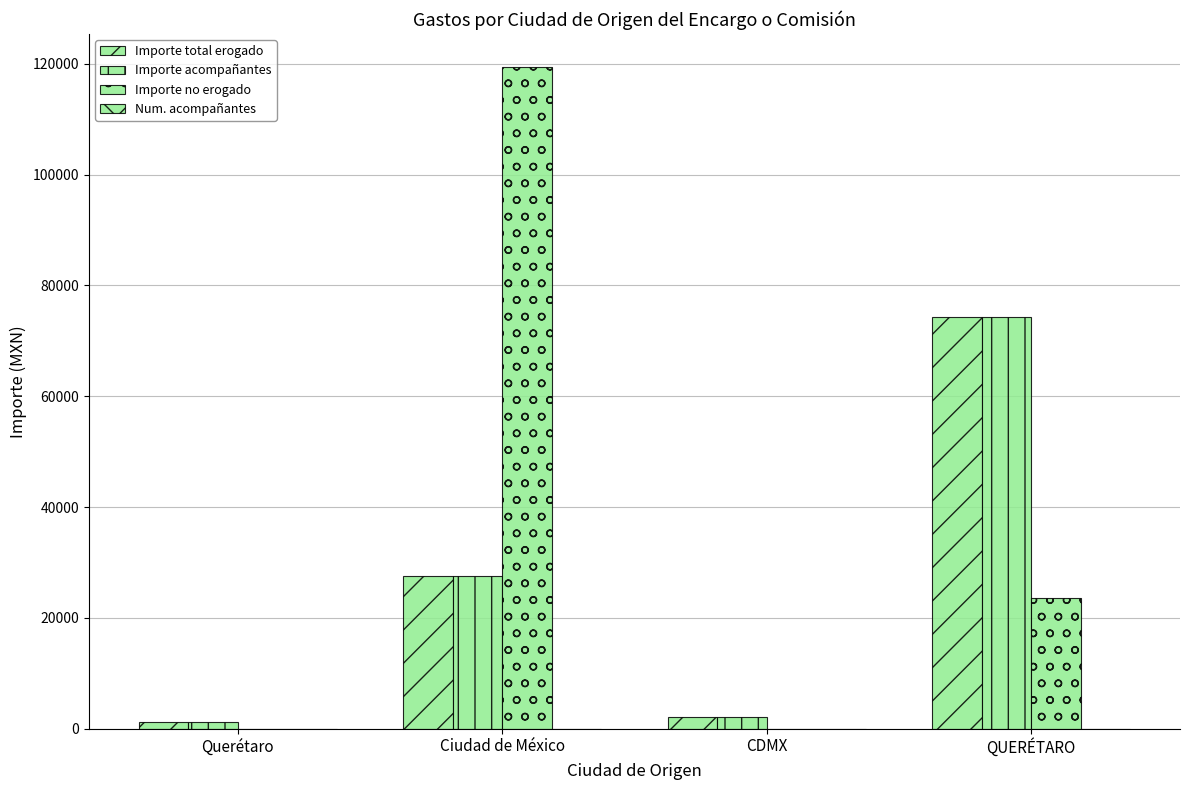

Does the chart contain stacked bars?

No